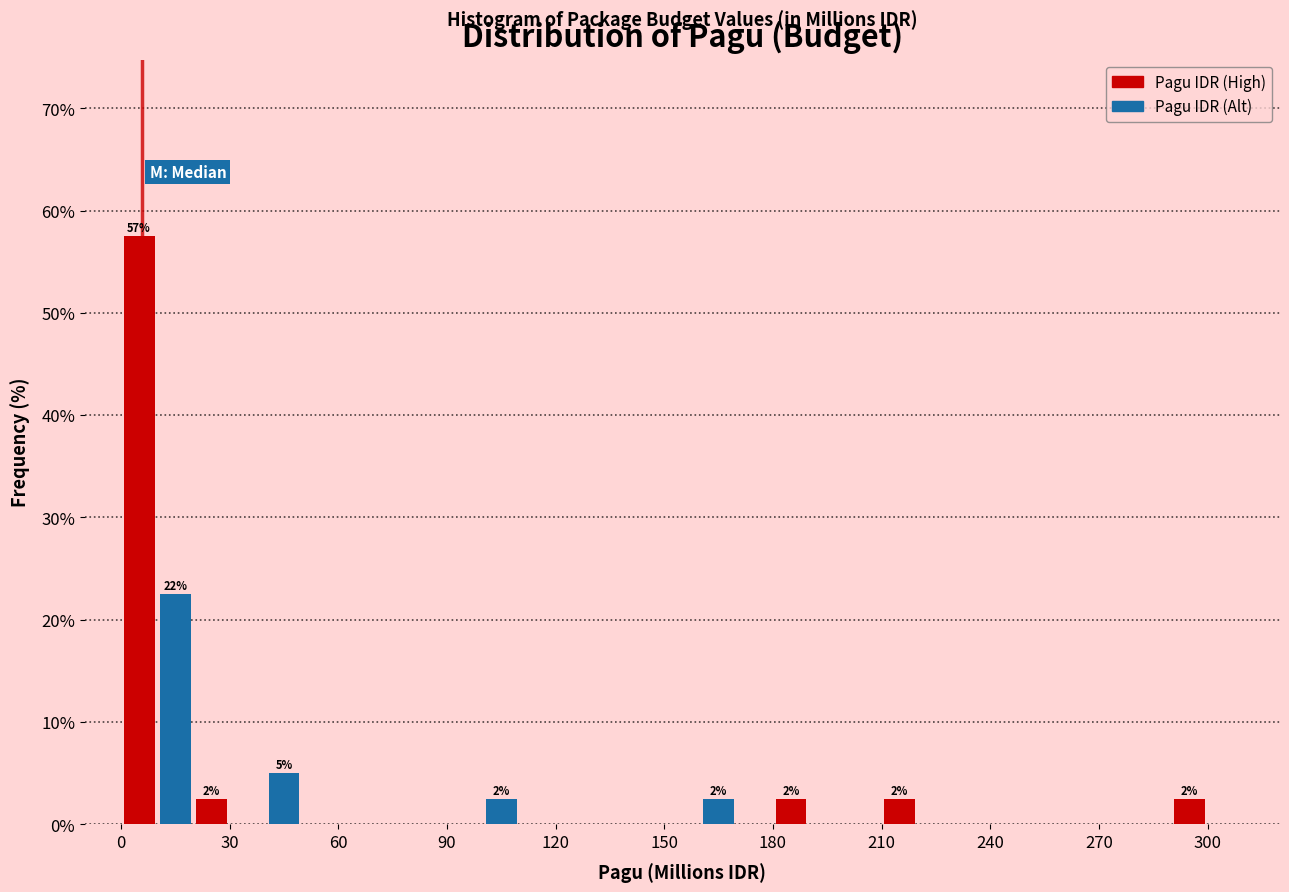

Read against the x-axis, roughly where is the centre of the tallest bar?

5